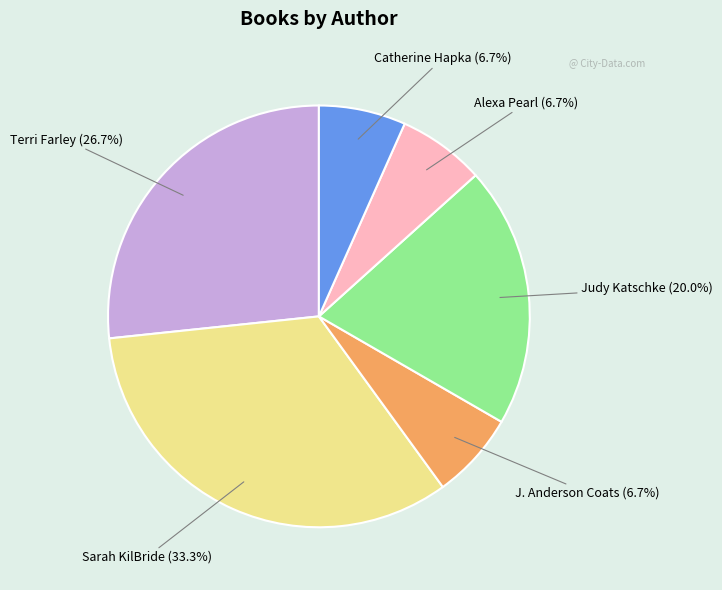

Is there any slice that represents more than half of the pie?

No